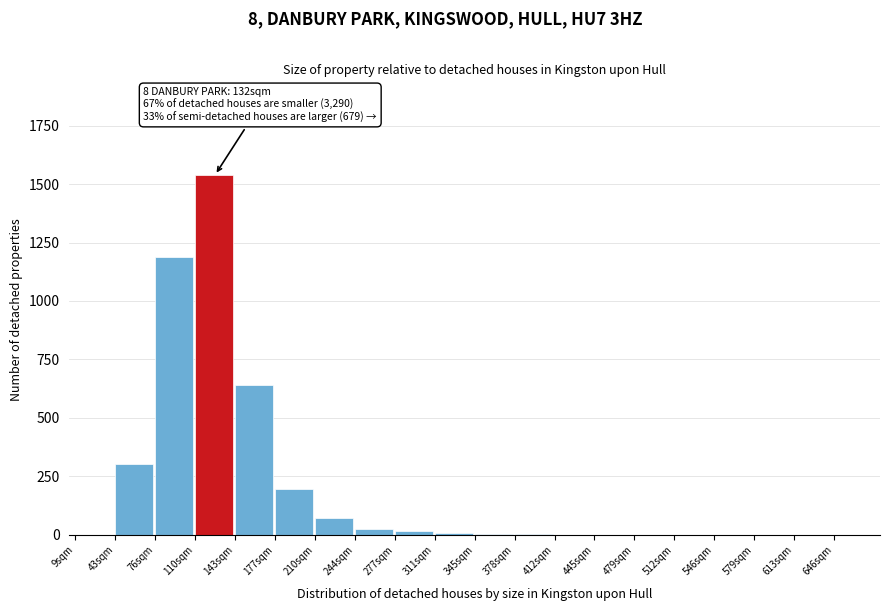

Which range on the x-axis has the tallest bar?

109.5 to 143.0